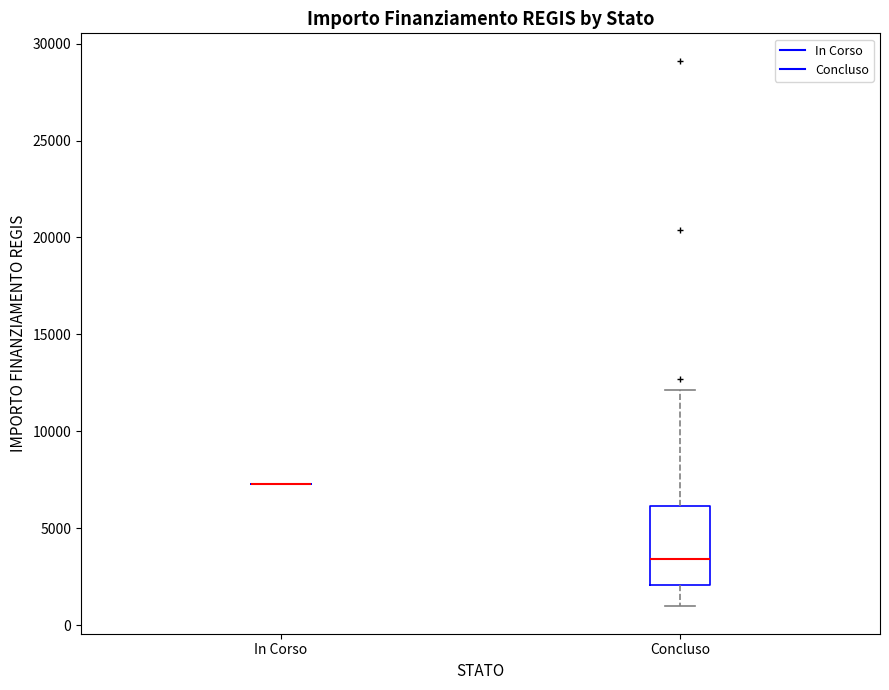

Reading left to right, transcribe this box plot: for each box, give where its median line is, the range the box spans, and where its two whiskers end, as read against the y-axis. The values are not printed on the chart, so give them approximately, as read against the axis.

In Corso: box collapsed to a line at 7500, whiskers 7500 to 7500
Concluso: median 3500, box 2000 to 6000, whiskers 1000 to 12000